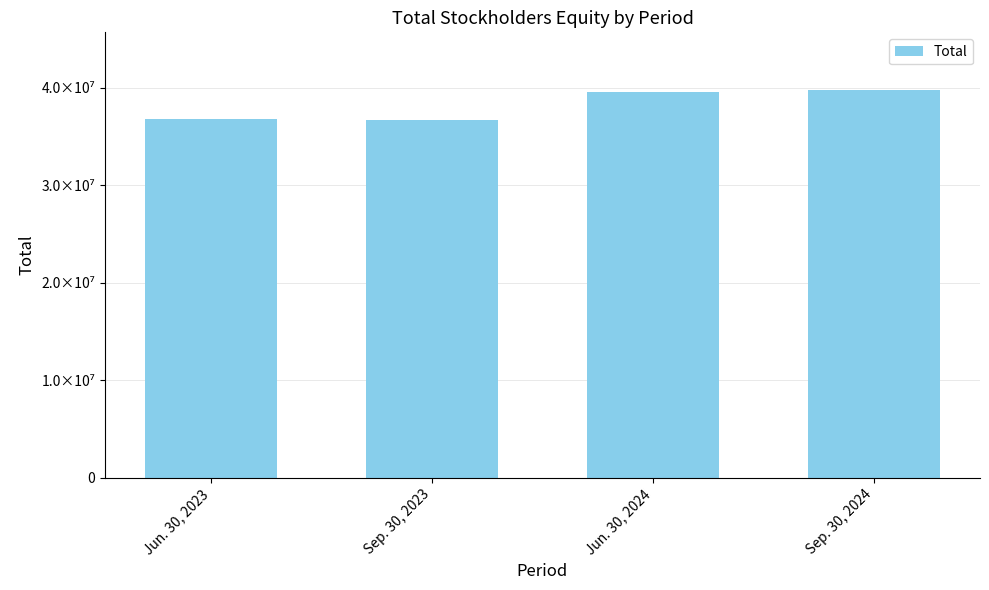

Where is the data nearest to the value 38201565?

Jun. 30, 2024